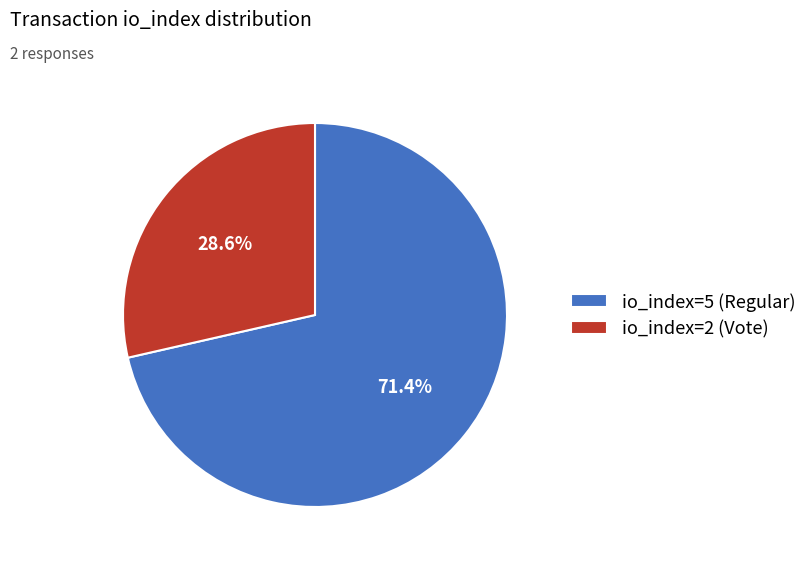

Rank the categories by value from highest to lowest.

io_index=5 (Regular), io_index=2 (Vote)